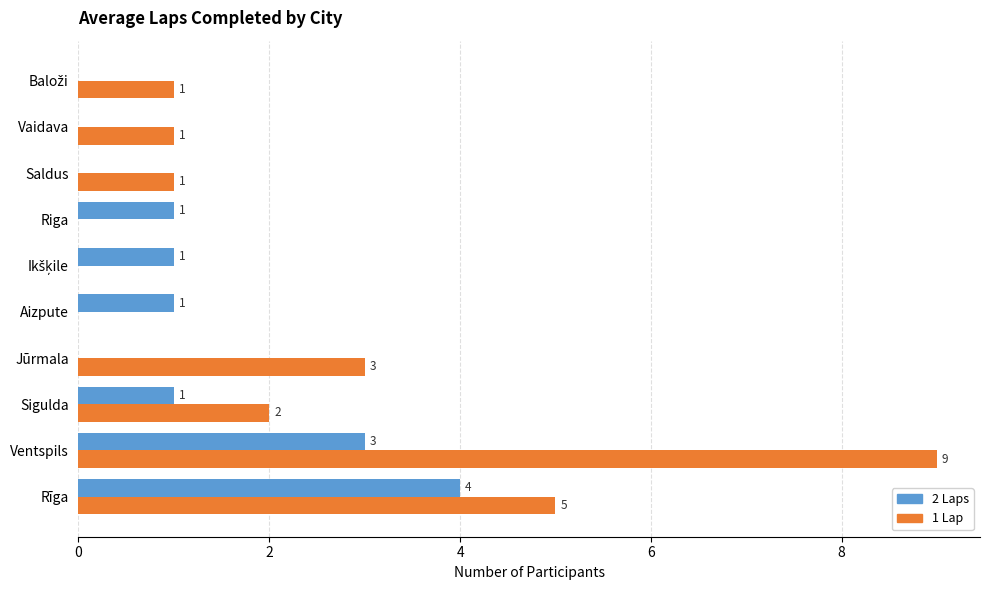

What is the maximum value shown in the chart?

9